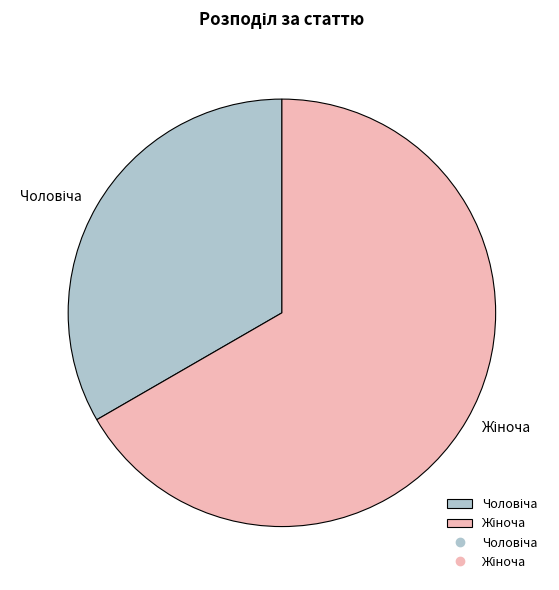

Is there a majority slice in this chart?

Yes